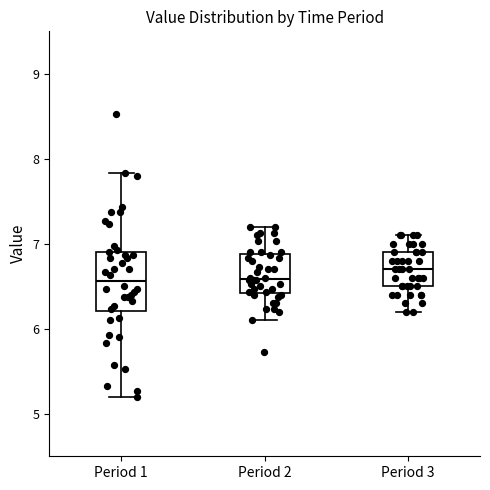

Which box has the highest median line?

Period 3